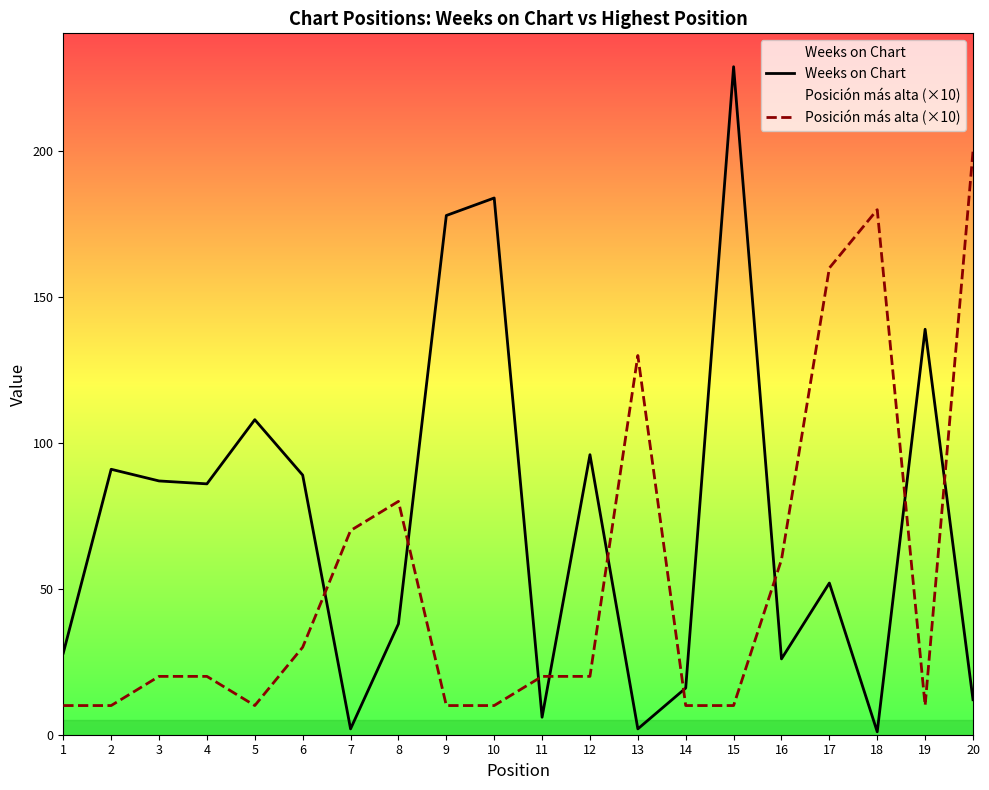

Reading left to right, extract all data points from this chart.

Weeks on Chart: 1=28	2=91	3=87	4=86	5=108	6=89	7=2	8=38	9=178	10=184	11=6	12=96	13=2	14=16	15=229	16=26	17=52	18=1	19=139	20=12
Posición más alta (×10): 1=10	2=10	3=20	4=20	5=10	6=30	7=70	8=80	9=10	10=10	11=20	12=20	13=130	14=10	15=10	16=60	17=160	18=180	19=10	20=200